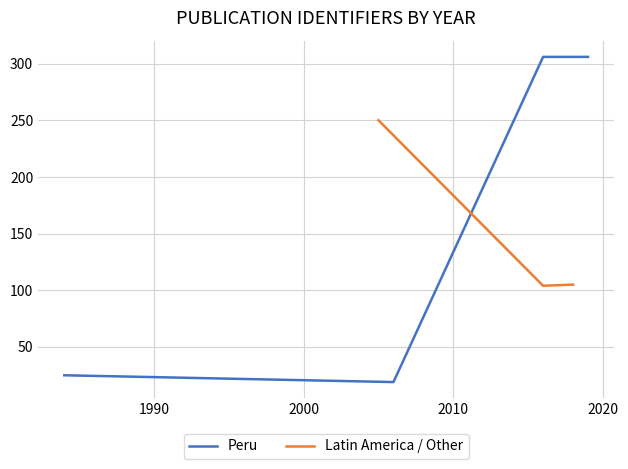

List the labels in order of value, smallest first.

2006, 1984, 2016, 2018, 2005, 2016, 2019